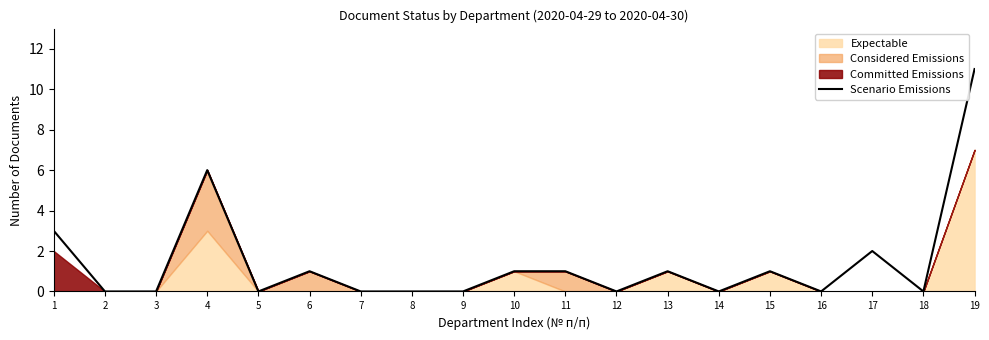

Reading right to left, extract all data points from this chart.

19=11	18=0	17=2	16=0	15=1	14=0	13=1	12=0	11=1	10=1	9=0	8=0	7=0	6=1	5=0	4=6	3=0	2=0	1=3